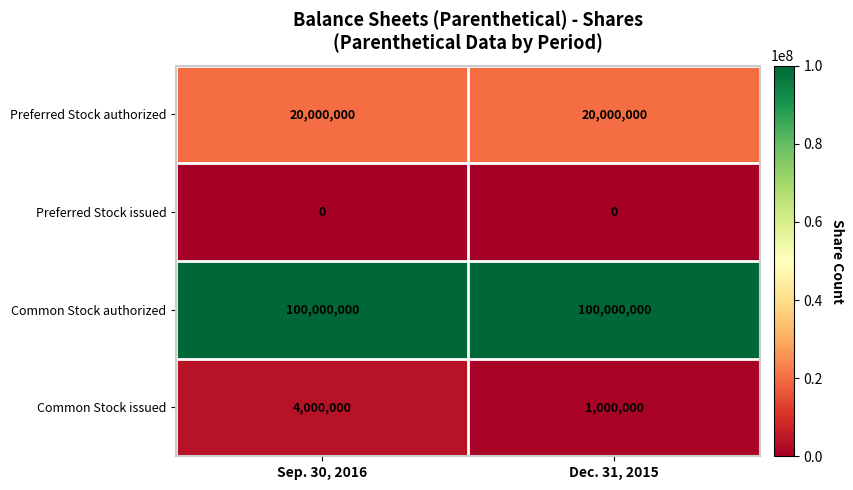

What is the spread (max minus min) of values at Dec. 31, 2015?

100000000